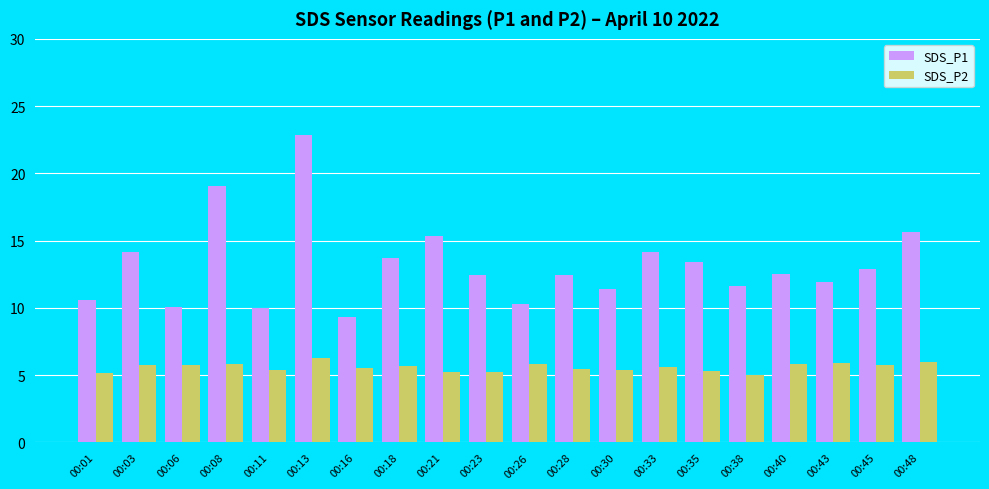

What is the difference between the maximum and minimum values in the SDS_P1 series?

13.6